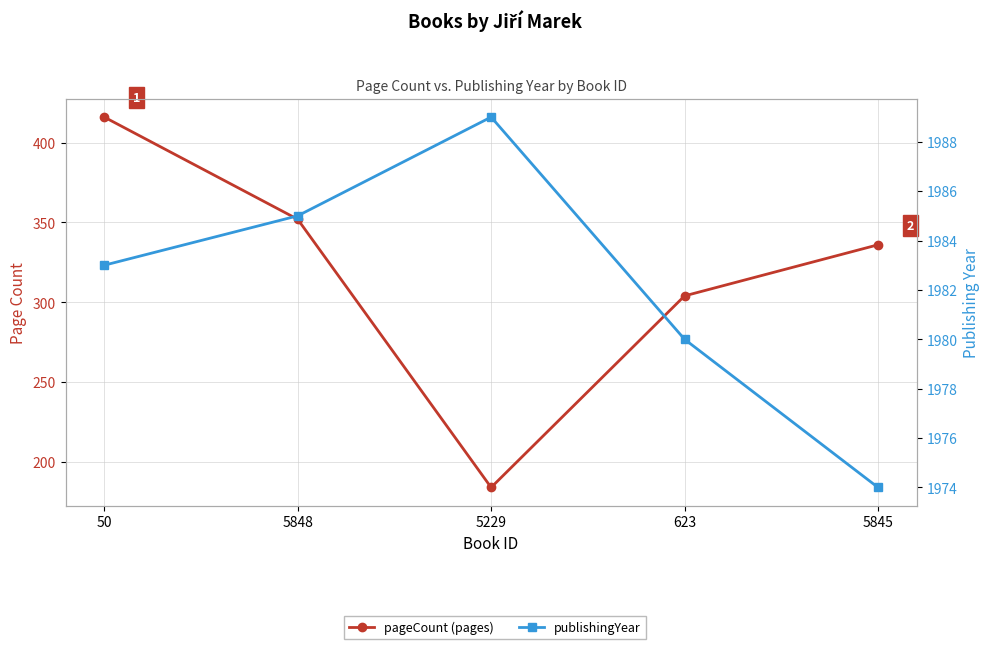

How many publishingYear values are between 1980 and 1985?

3